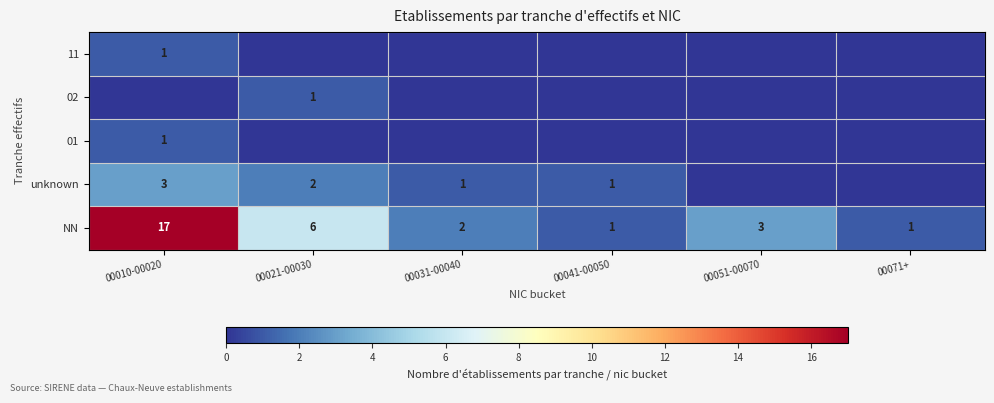

What is the average value of the NN series?

5